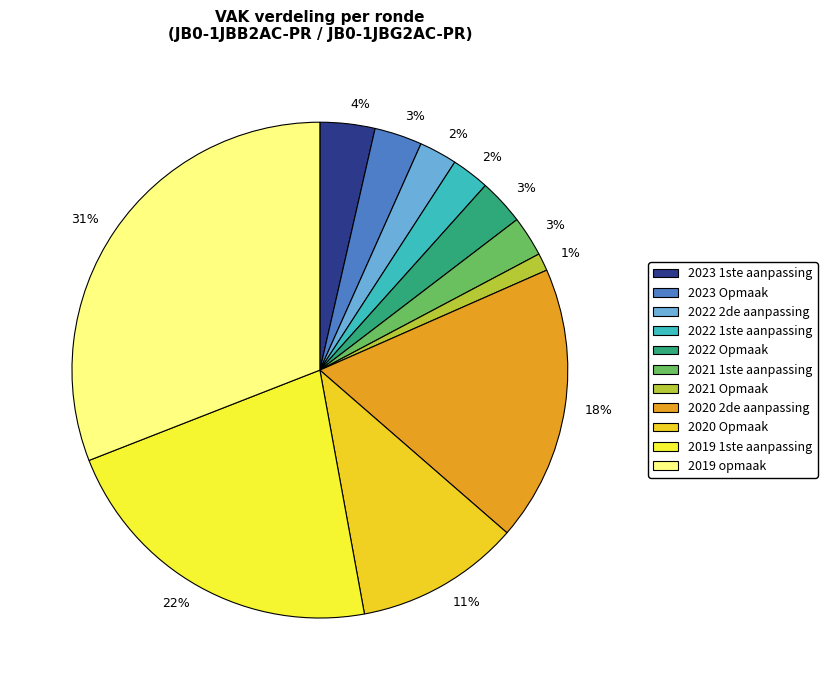

The 2023 1ste aanpassing slice represents 4% of the pie. True or false?

True